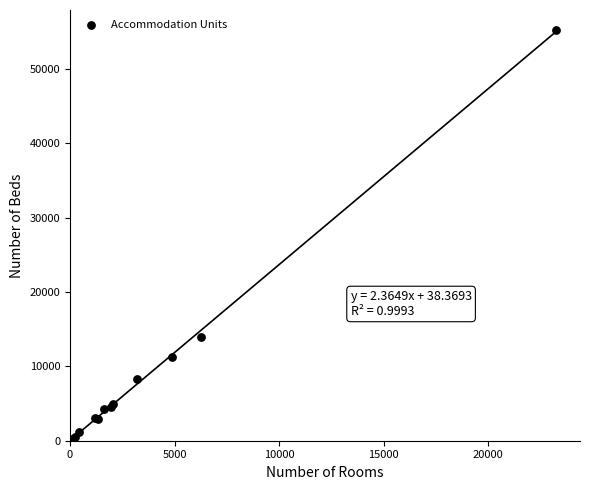

What Y value in the scatter plot is closest to 27699?

13928